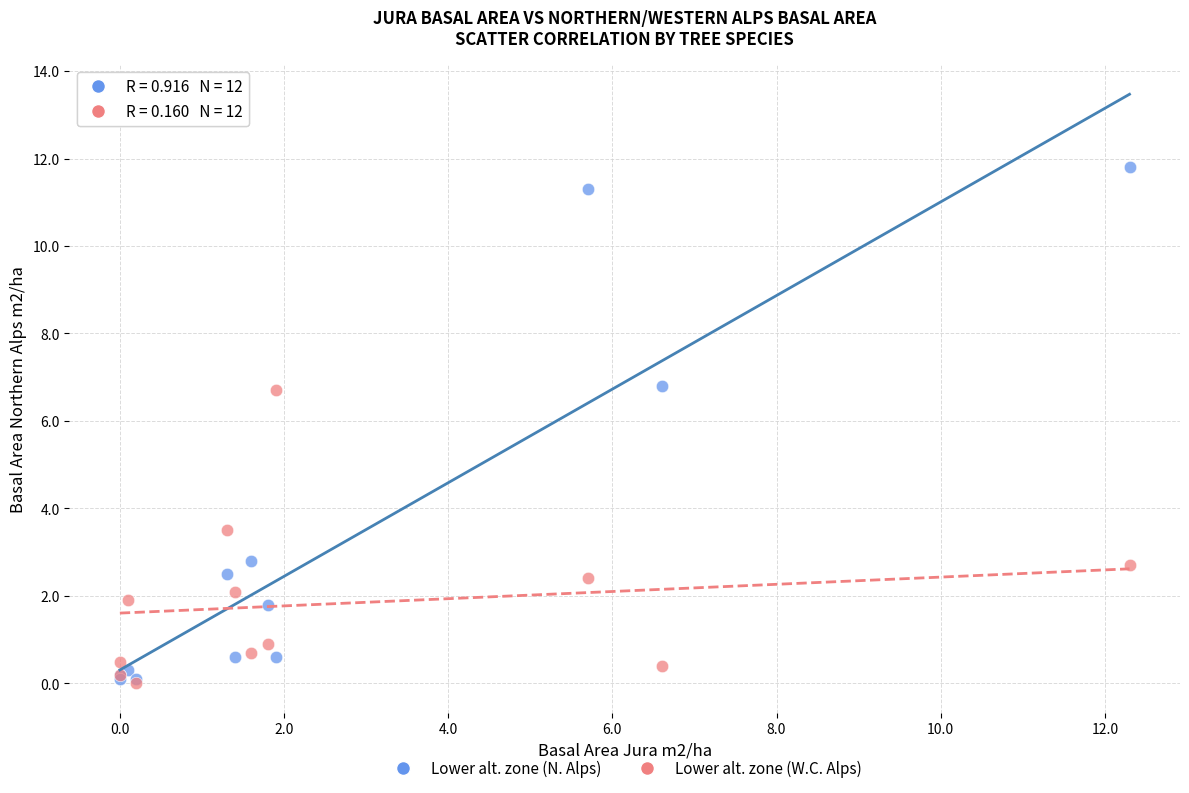

Across all series, what Y value is closest to 5?

3.5